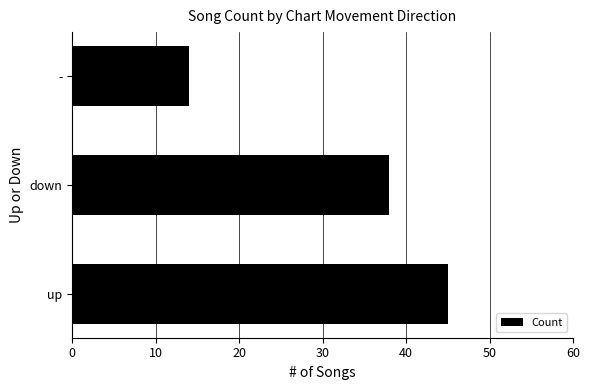

Where is the data nearest to the value 29?

down